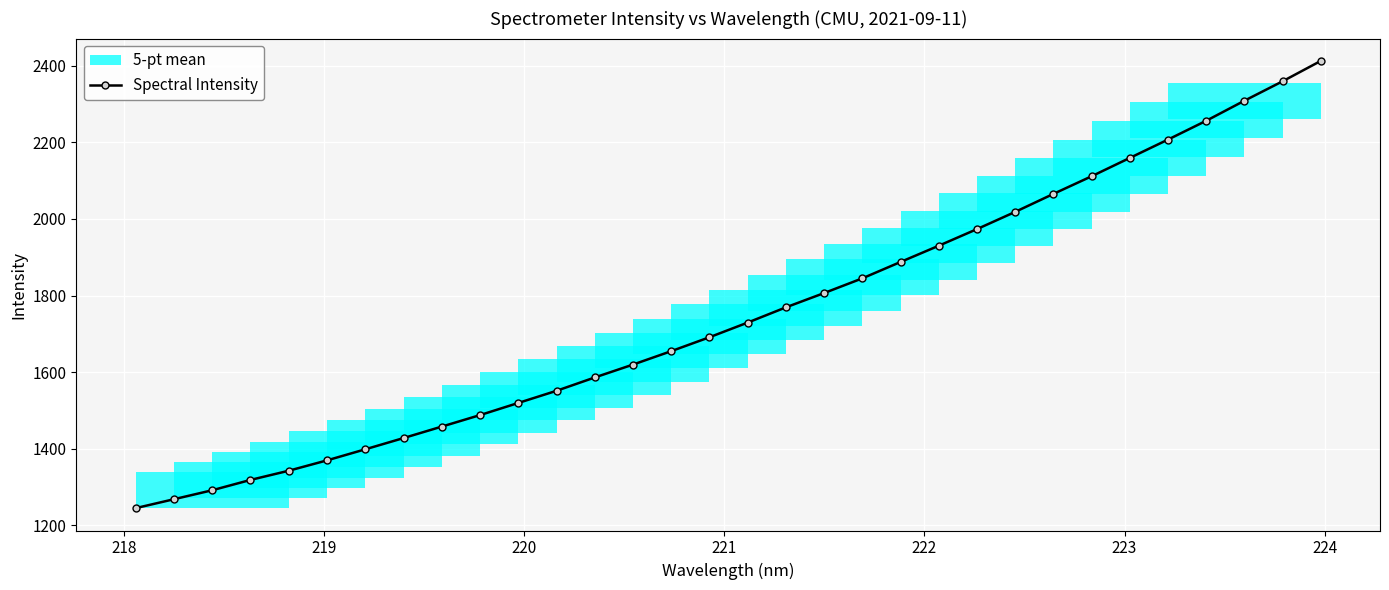

What is the value of the Spectral Intensity point at the 11th from the left?

1519.3